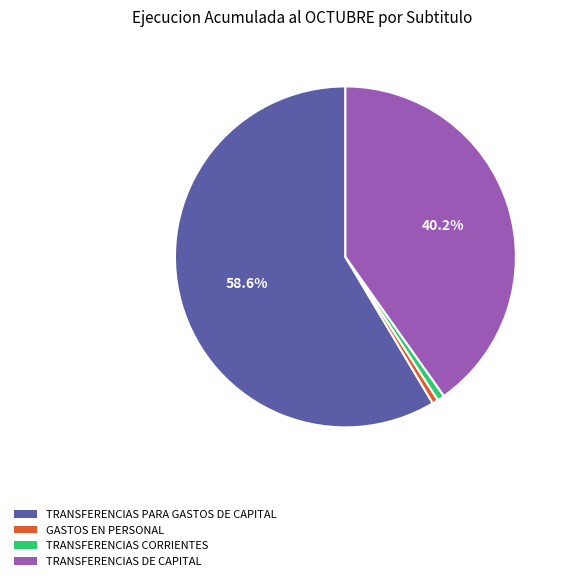

Is the sum of GASTOS EN PERSONAL and TRANSFERENCIAS PARA GASTOS DE CAPITAL greater than half?

Yes